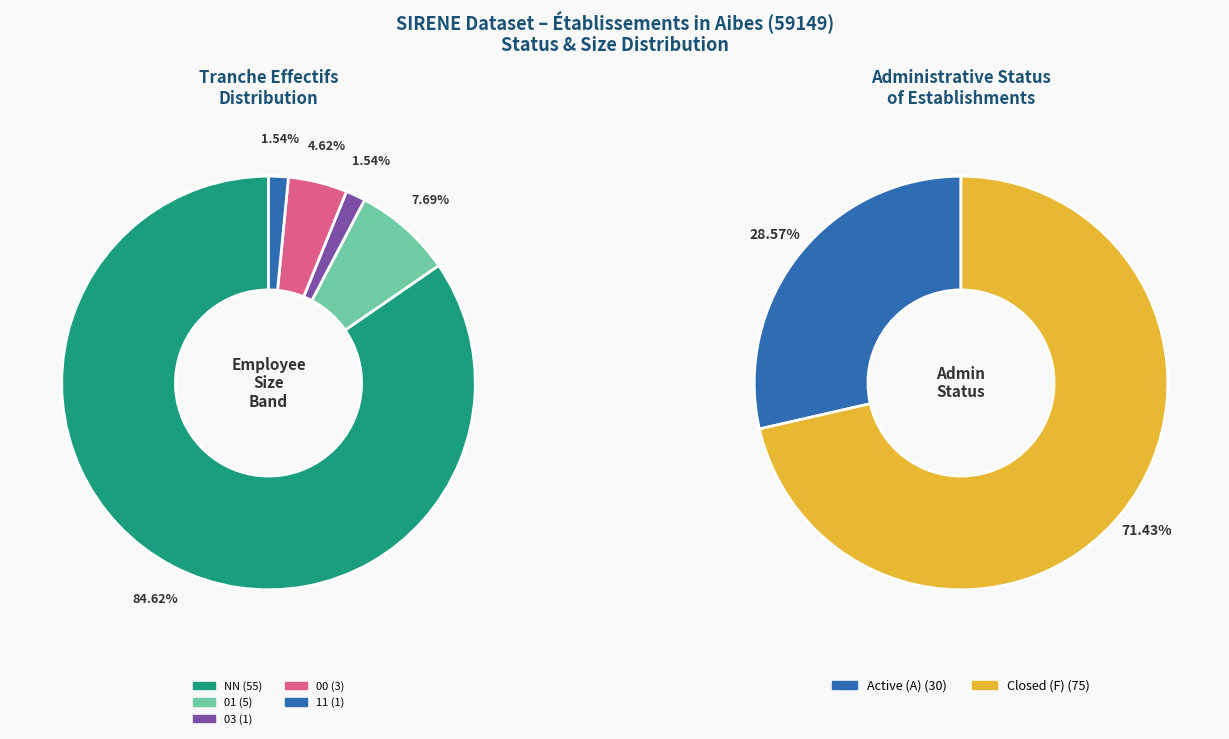

Do 01 and 03 together represent more than half of the pie?

No